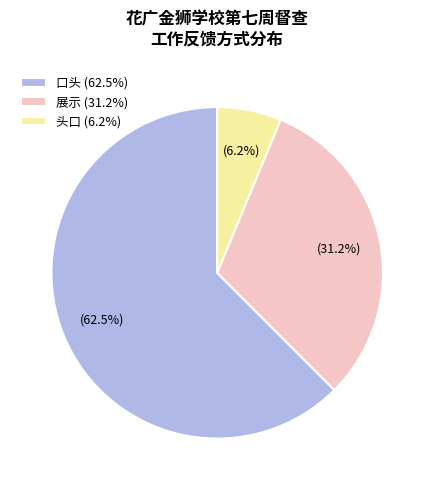

Which has a higher value, 头口 (6.2%) or 展示 (31.2%)?

展示 (31.2%)